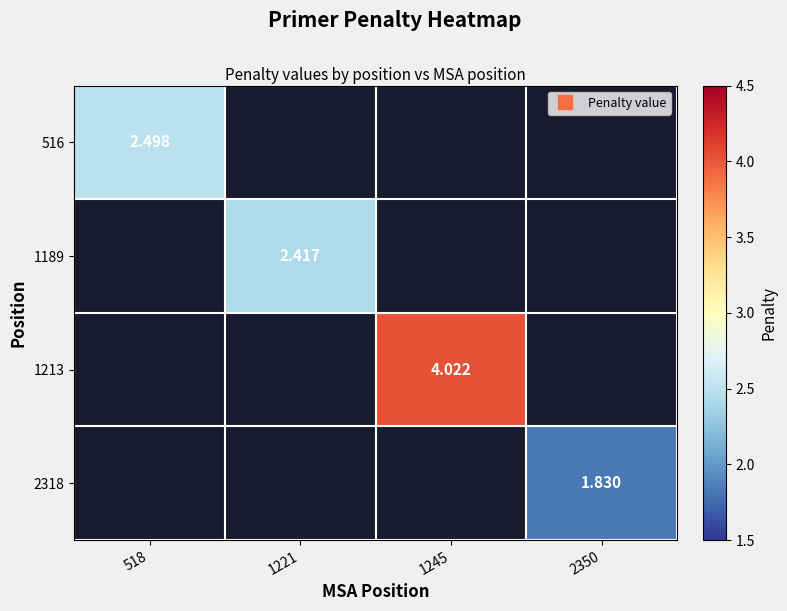

Which label corresponds to the largest value in the chart?

1245